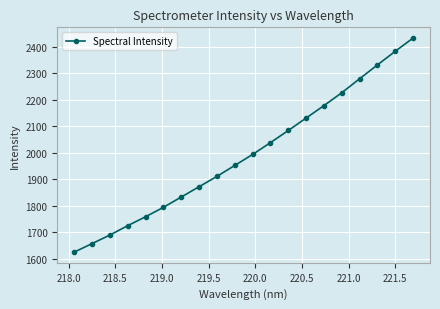

Reading right to left, list all the values displayed in this chart.

2433.6	2383.6	2332.2	2279.9	2227.2	2178.7	2131.7	2084.7	2038.9	1994.4	1952.9	1911.6	1872.6	1833.7	1794.8	1759.4	1725.7	1690.3	1657.9	1625.9